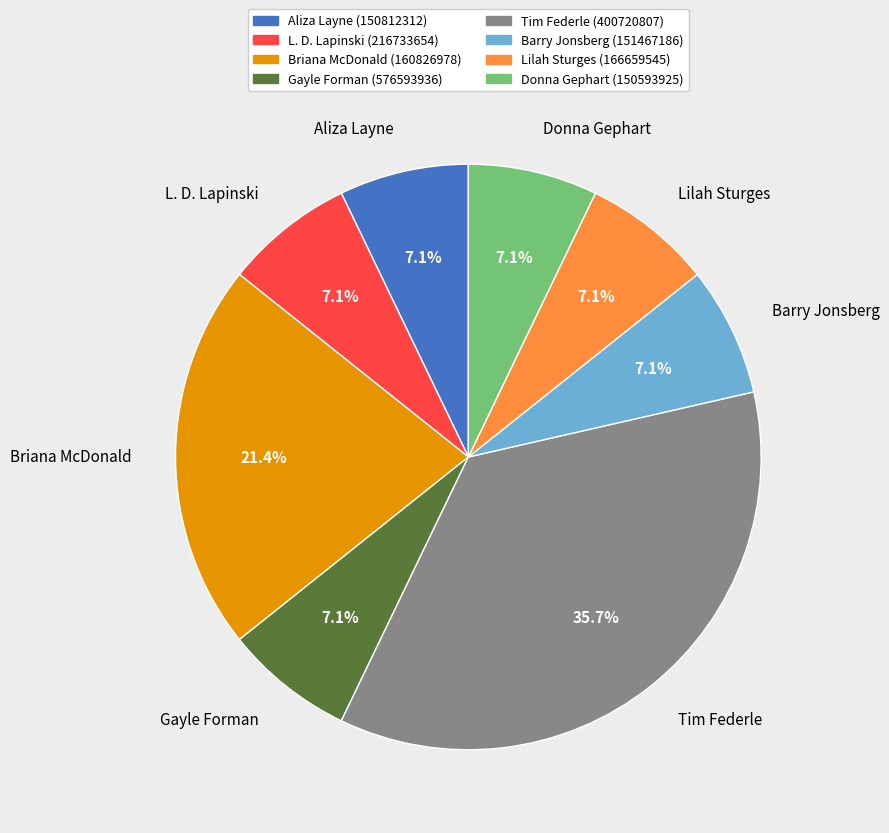

Is there any slice that represents more than half of the pie?

No